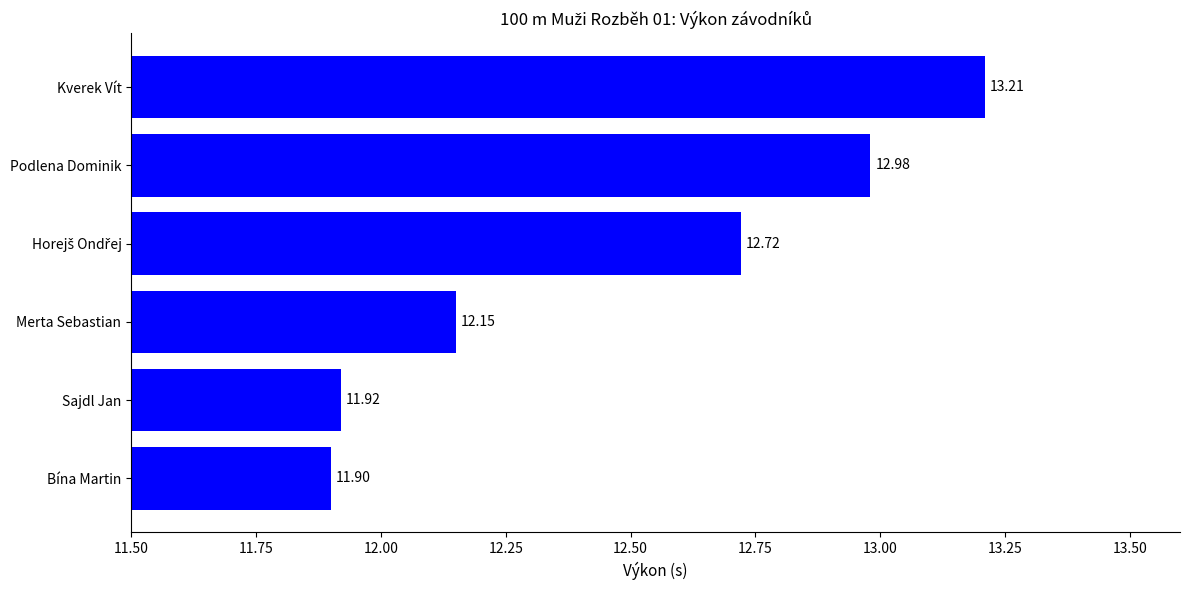

What is the sum of the values at Kverek Vít and Sajdl Jan?

25.1